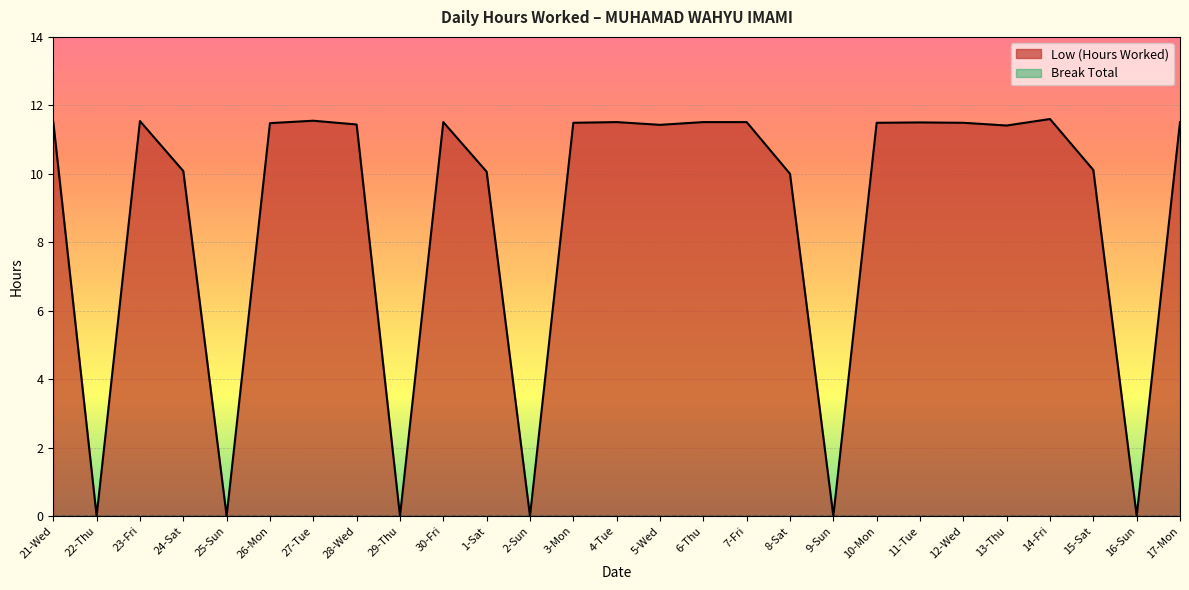

List the labels in order of value, largest first.

14-Fri, 27-Tue, 23-Fri, 21-Wed, 30-Fri, 4-Tue, 6-Thu, 7-Fri, 17-Mon, 11-Tue, 3-Mon, 10-Mon, 12-Wed, 26-Mon, 28-Wed, 5-Wed, 13-Thu, 15-Sat, 24-Sat, 1-Sat, 8-Sat, 22-Thu, 25-Sun, 29-Thu, 2-Sun, 9-Sun, 16-Sun